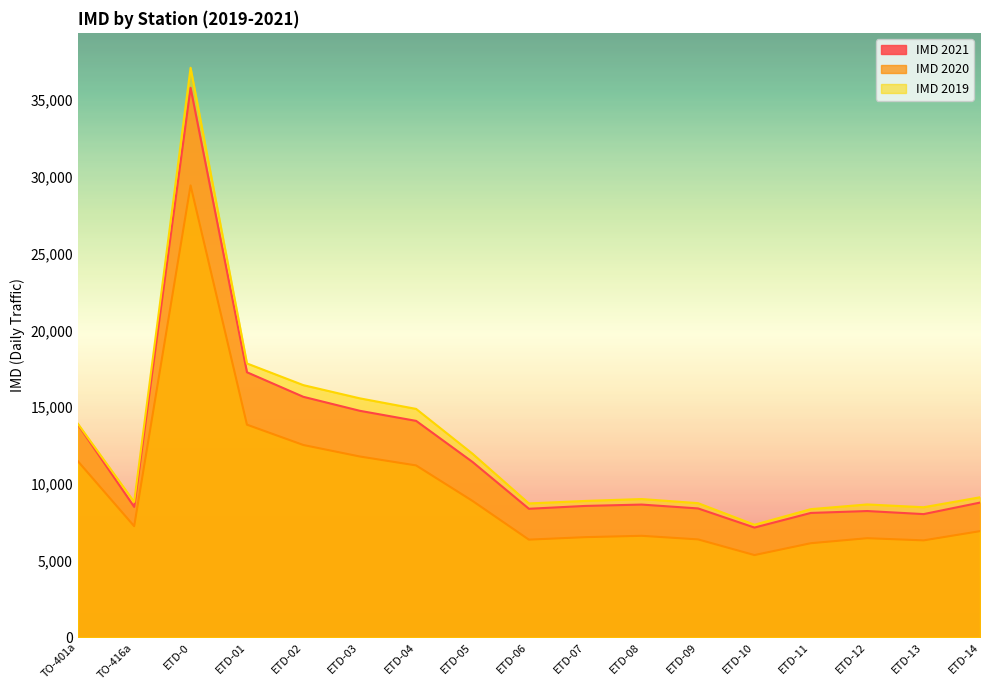

Rank the categories by IMD 2019 value from highest to lowest.

ETD-0, ETD-01, ETD-02, ETD-03, ETD-04, TO-401a, ETD-05, ETD-14, ETD-08, ETD-07, TO-416a, ETD-09, ETD-06, ETD-12, ETD-13, ETD-11, ETD-10